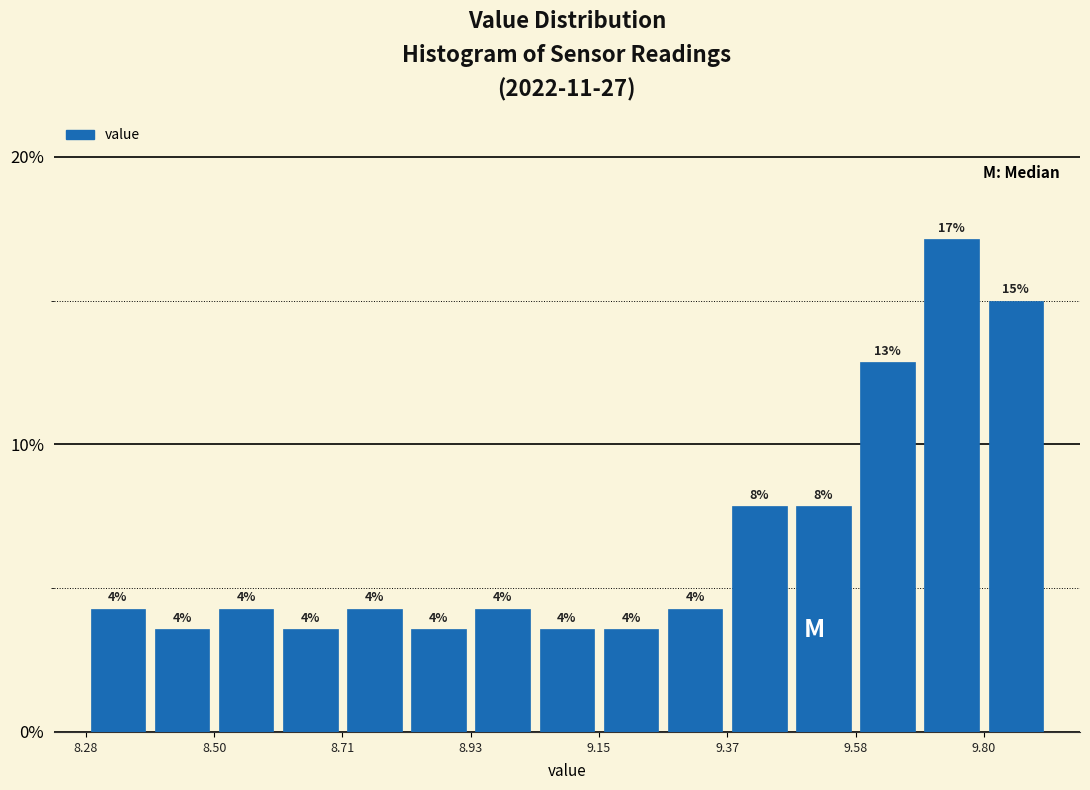

Around what value on the x-axis is the tallest bar? Give the approximate position of its centre, as read against the axis.

9.75